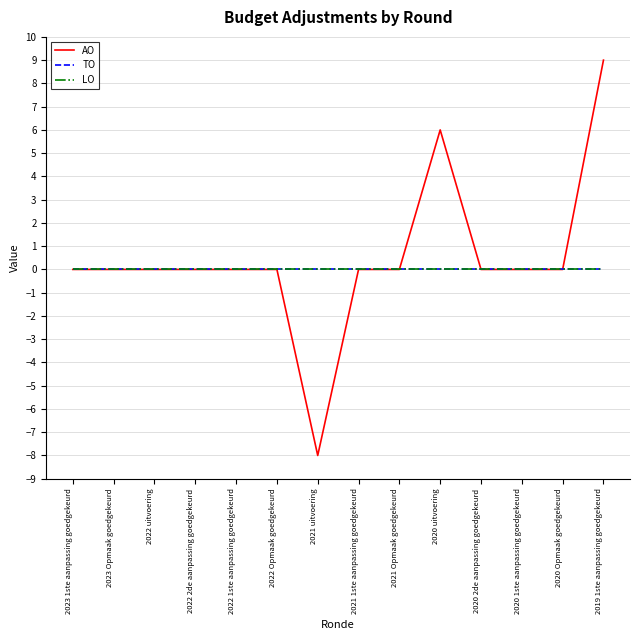

Does the chart have visible grid lines?

Yes